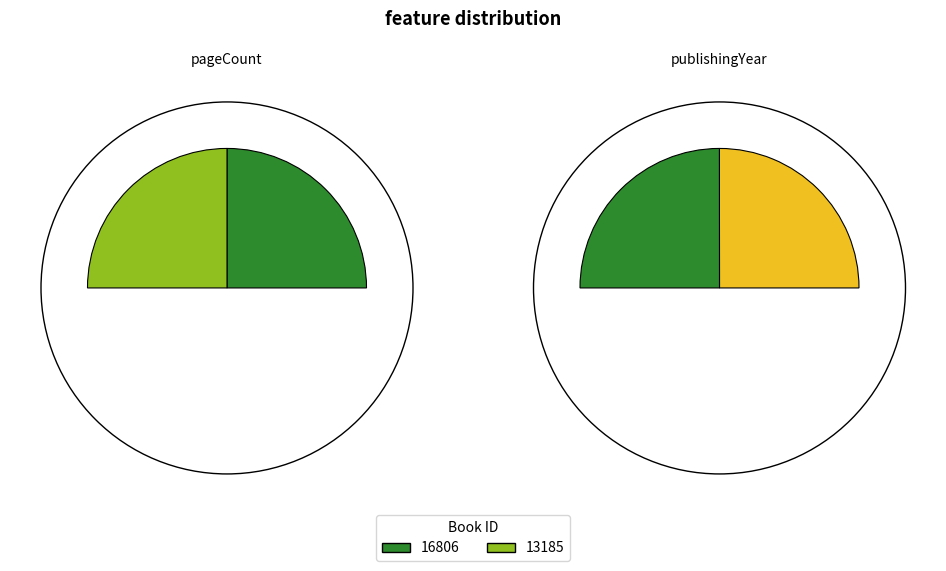

To the nearest percent, what percentage of the pie is 13185?

50%